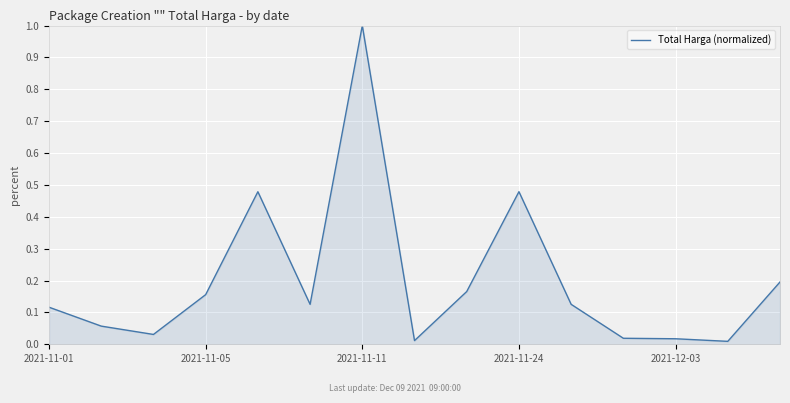

What is the maximum value shown in the chart?

1.0